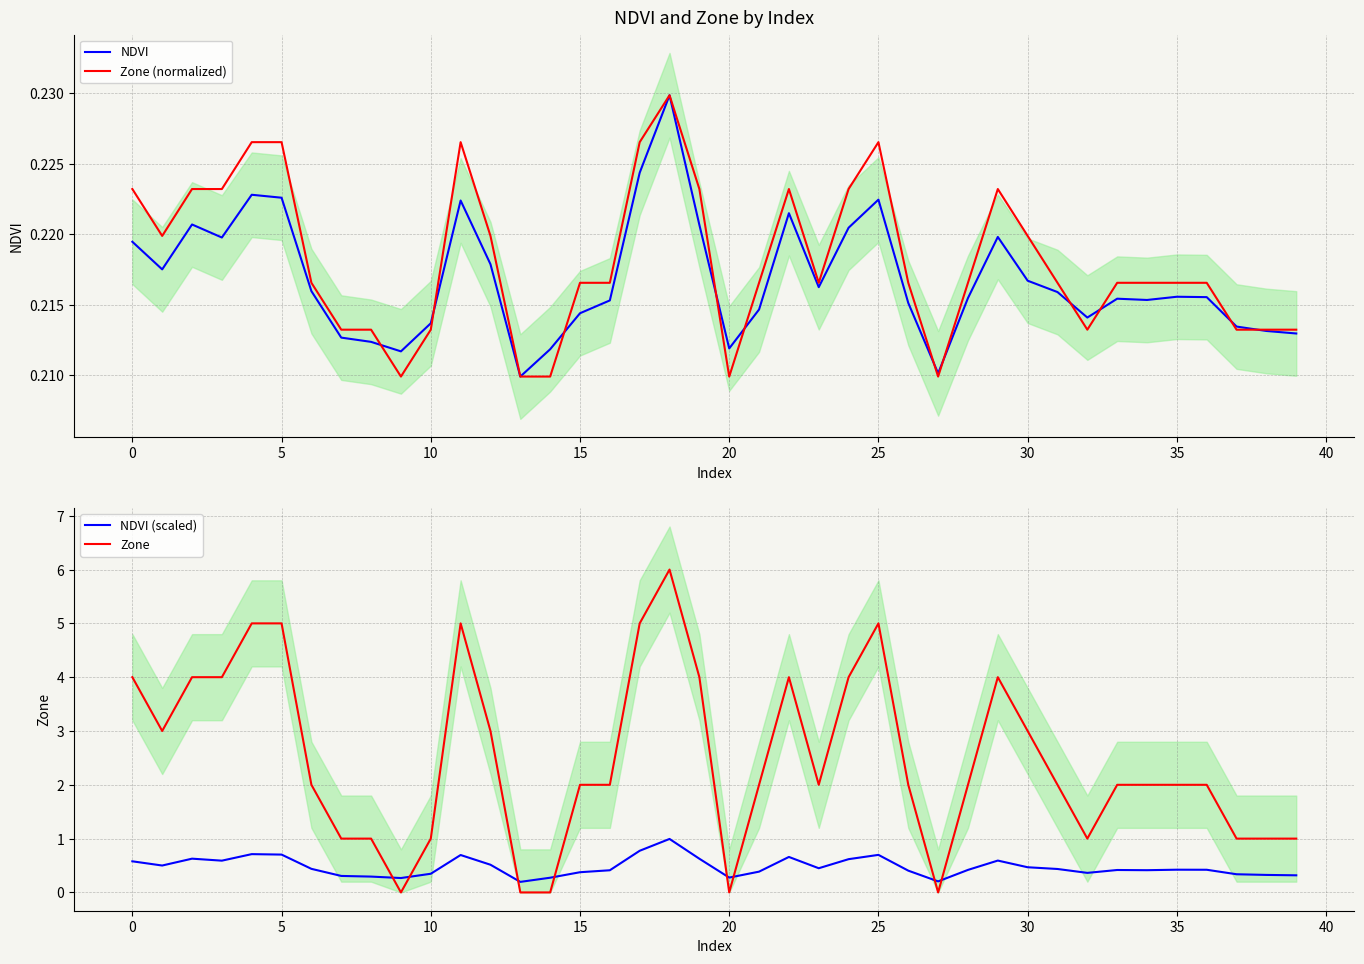

In NDVI (scaled), how many points are lower than both neighbors (excluding endpoints)?

9